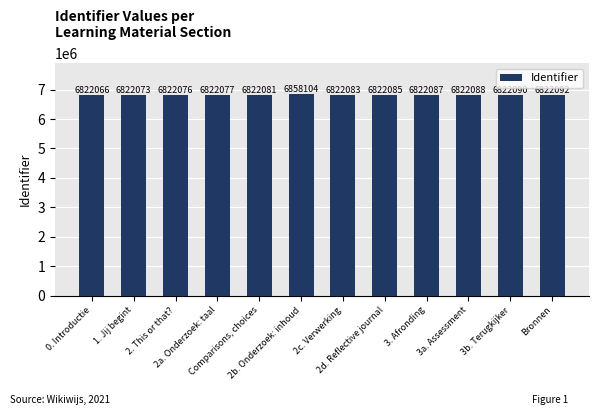

Rank the categories by value from highest to lowest.

2b. Onderzoek: inhoud, Bronnen, 3b. Terugkijker, 3a. Assessment, 3. Afronding, 2d. Reflective journal, 2c. Verwerking, Comparisons, choices, 2a. Onderzoek: taal, 2. This or that?, 1. Jij begint, 0. Introductie